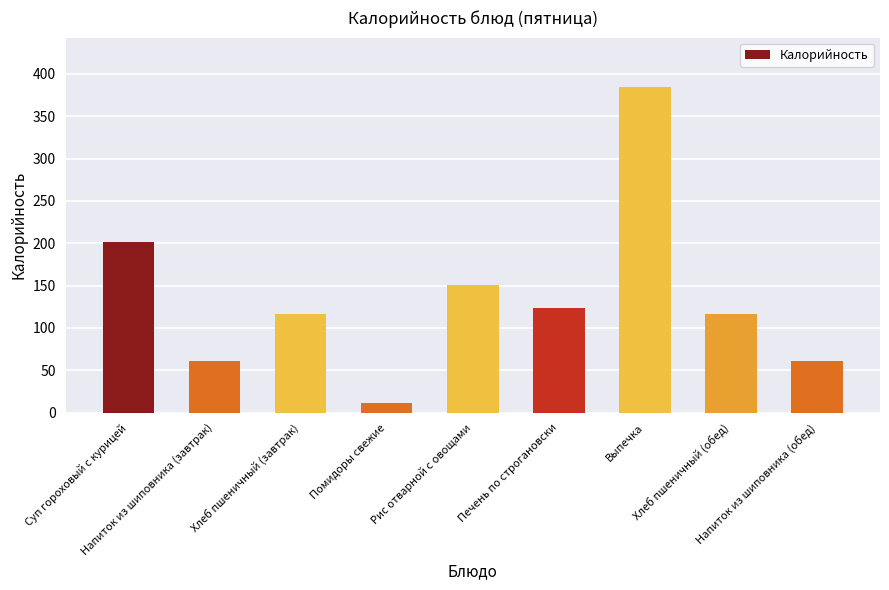

What is the ratio of the value at Хлеб пшеничный (обед) to the value at Напиток из шиповника (обед)?

1.9